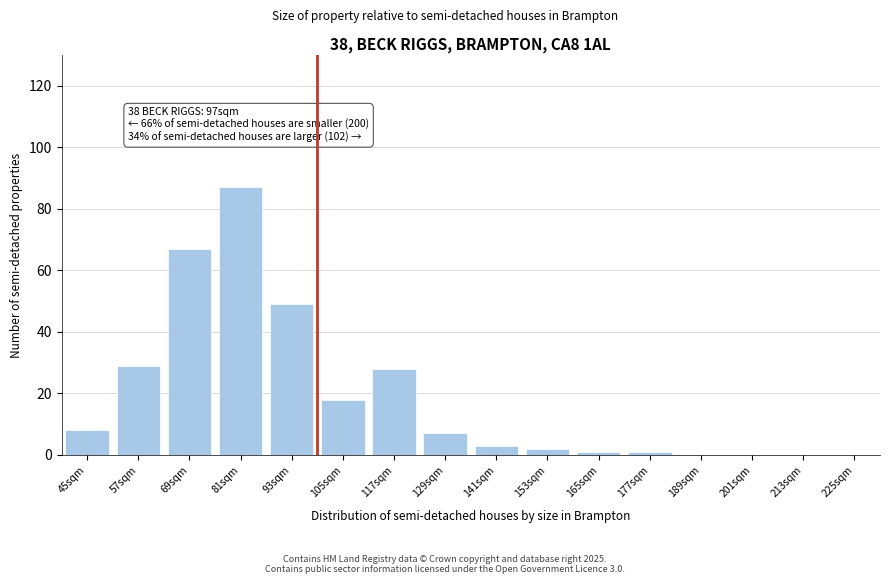

Reading left to right, what are all the values shown in this chart?

45sqm=8	57sqm=29	69sqm=67	81sqm=87	93sqm=49	105sqm=18	117sqm=28	129sqm=7	141sqm=3	153sqm=2	165sqm=1	177sqm=1	189sqm=0	201sqm=0	213sqm=0	225sqm=0